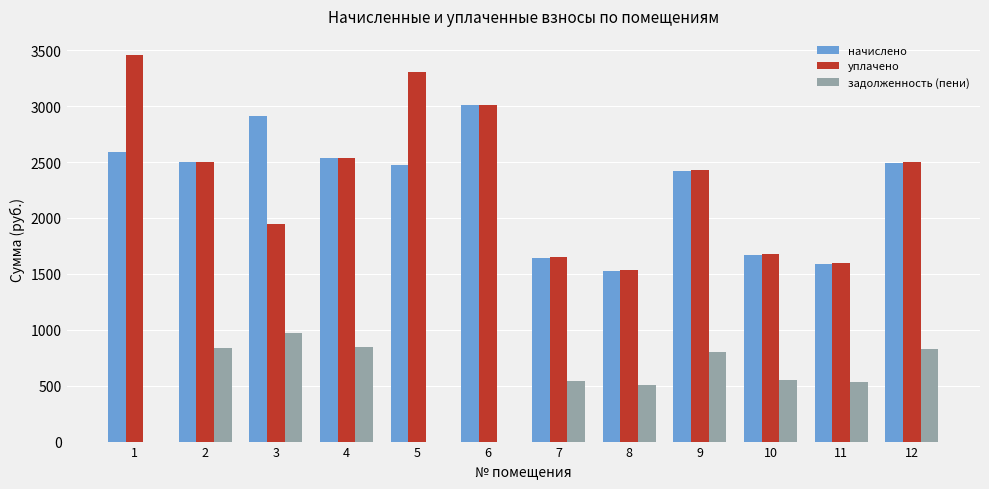

What is the spread (max minus min) of values at 2?

1669.2